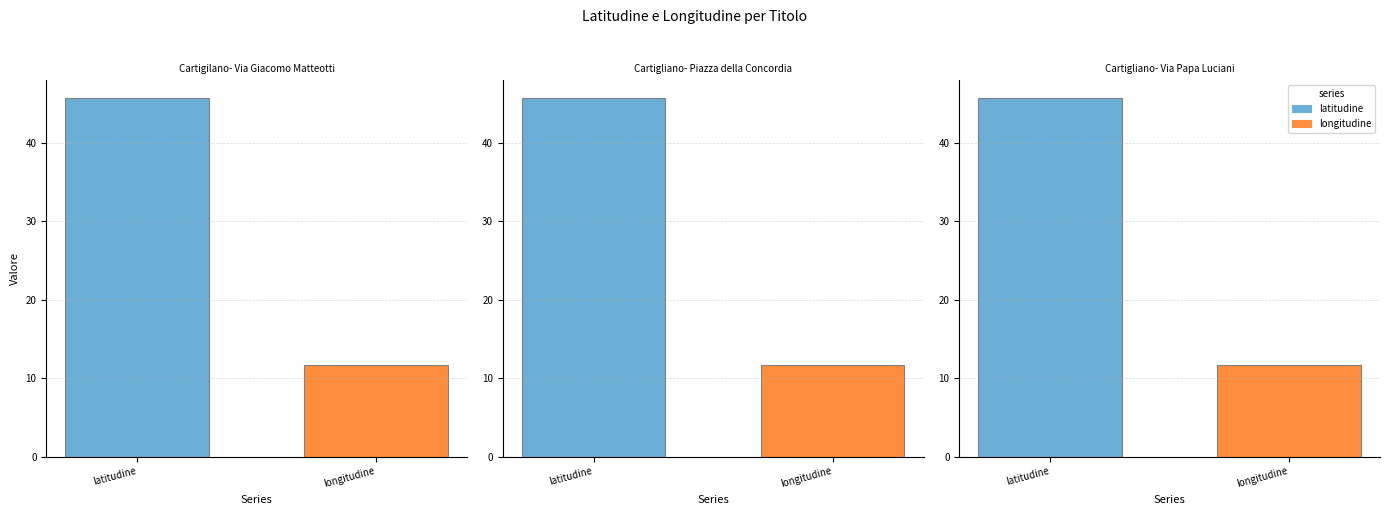

Reading left to right, transcribe all the data shown in this chart.

latitudine: Cartigilano- Via Giacomo Matteotti=45.7	Cartigliano- Piazza della Concordia=45.7	Cartigliano- Via Papa Luciani=45.7
longitudine: Cartigilano- Via Giacomo Matteotti=11.7	Cartigliano- Piazza della Concordia=11.7	Cartigliano- Via Papa Luciani=11.7